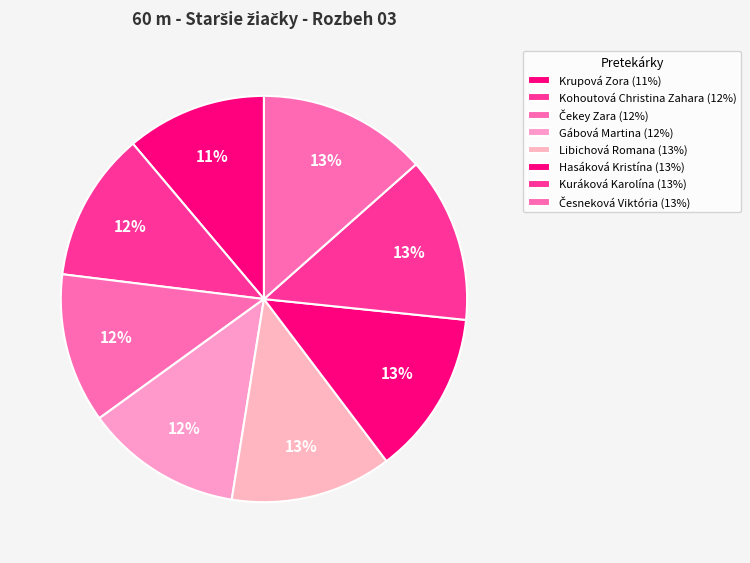

Count the number of slices in the pie.

8